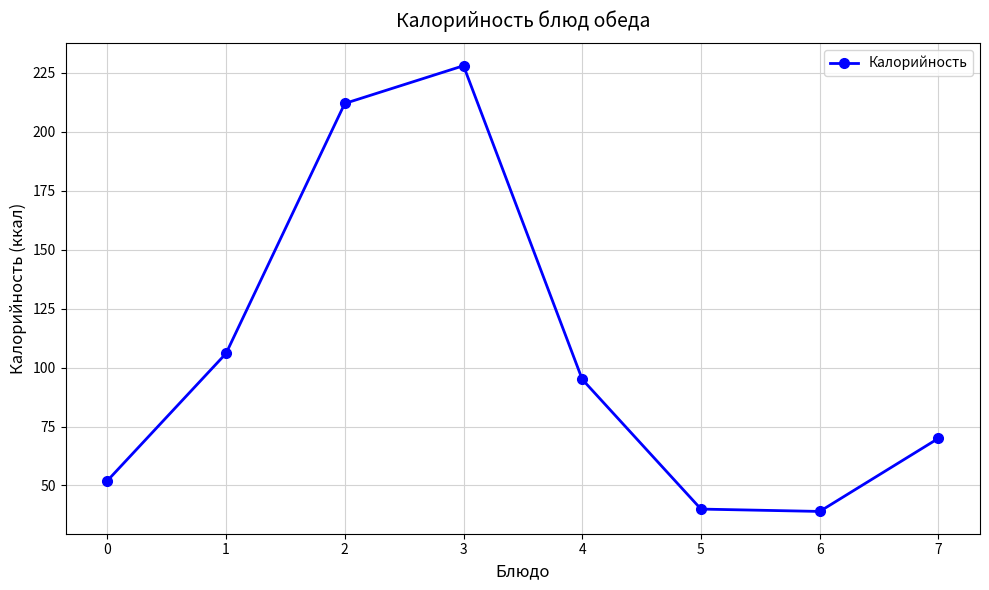

What is the smallest value displayed?

39